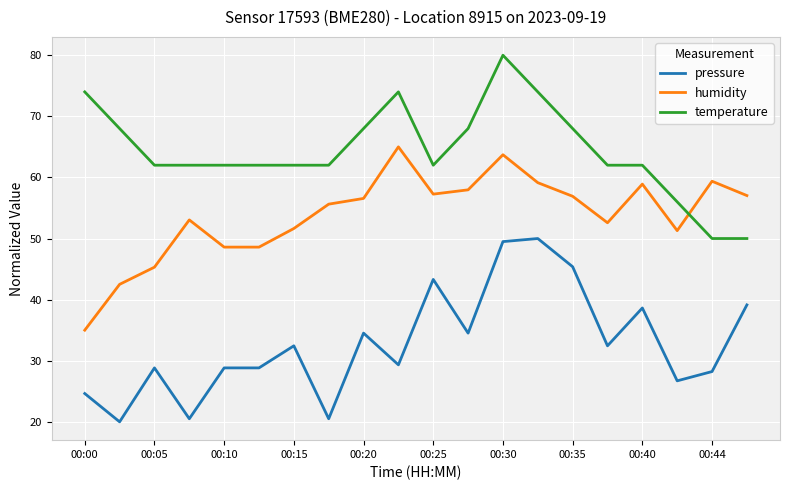

True or false: pressure has more than 1 interior local peaks.

True